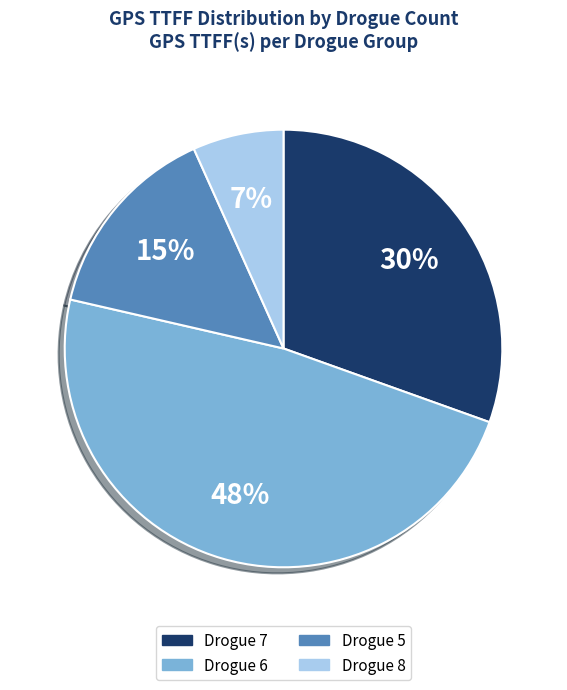

Is there a majority slice in this chart?

No